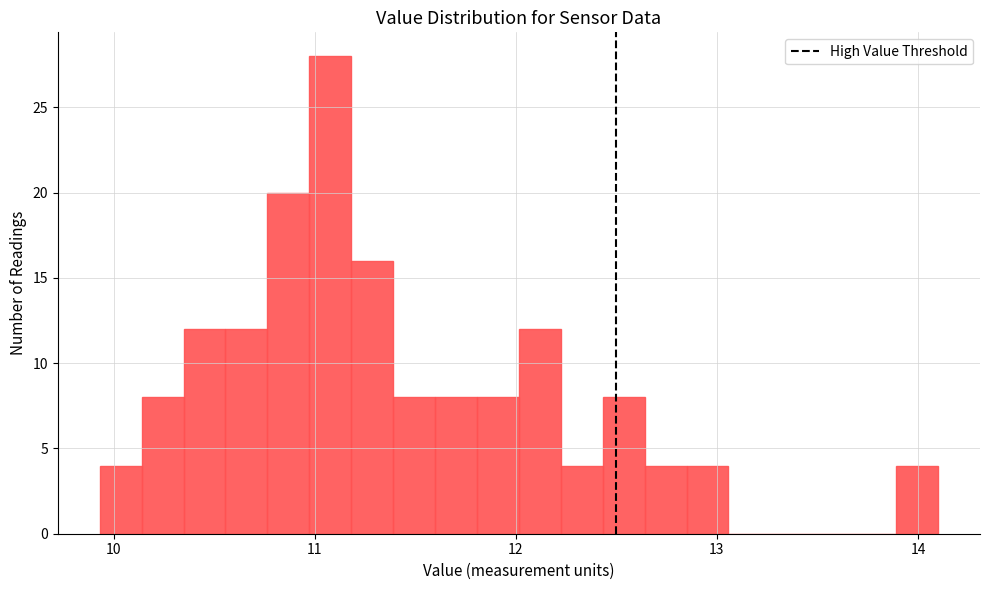

Around what value on the x-axis is the tallest bar? Give the approximate position of its centre, as read against the axis.

11.1